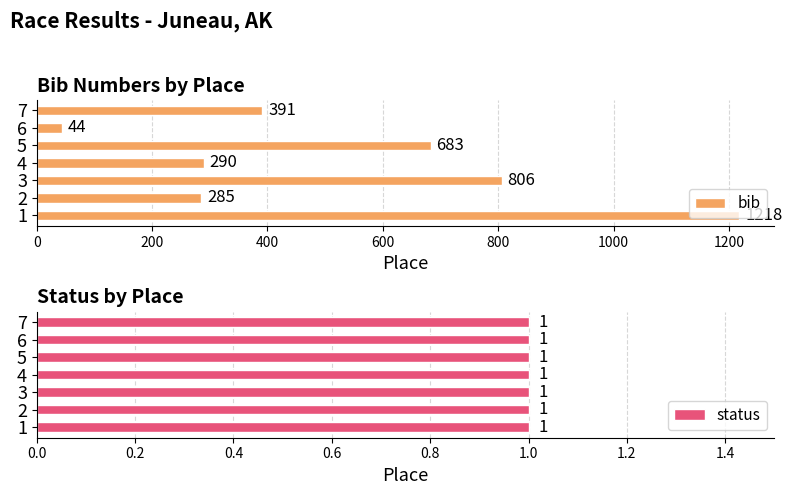

What is the approximate value of bib at 5?

683